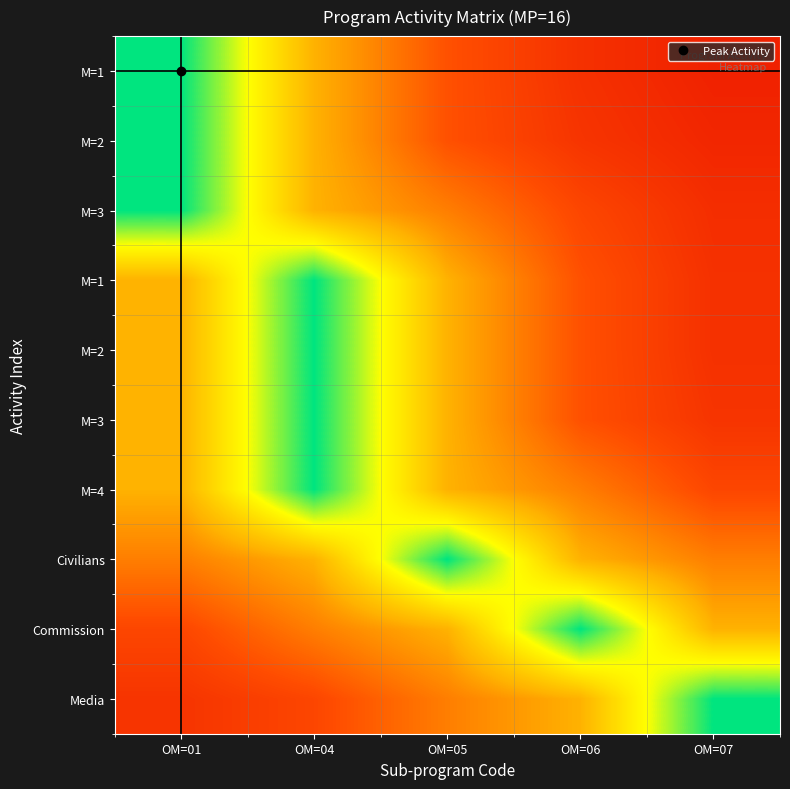

What is the greatest value displayed?

1.0